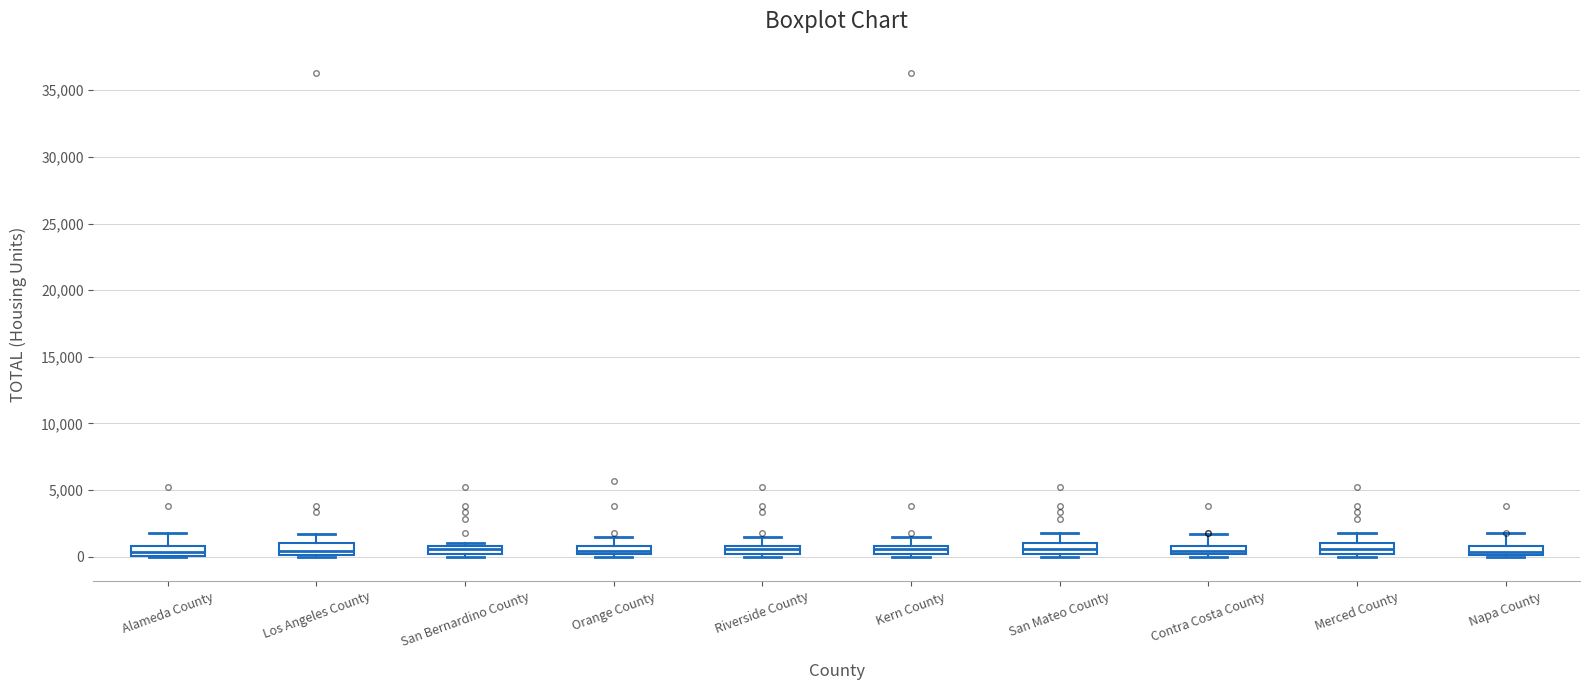

Where does the median line of the box for San Mateo County sit on the y-axis? The values are not printed on the chart, so give them approximately, as read against the axis.

500